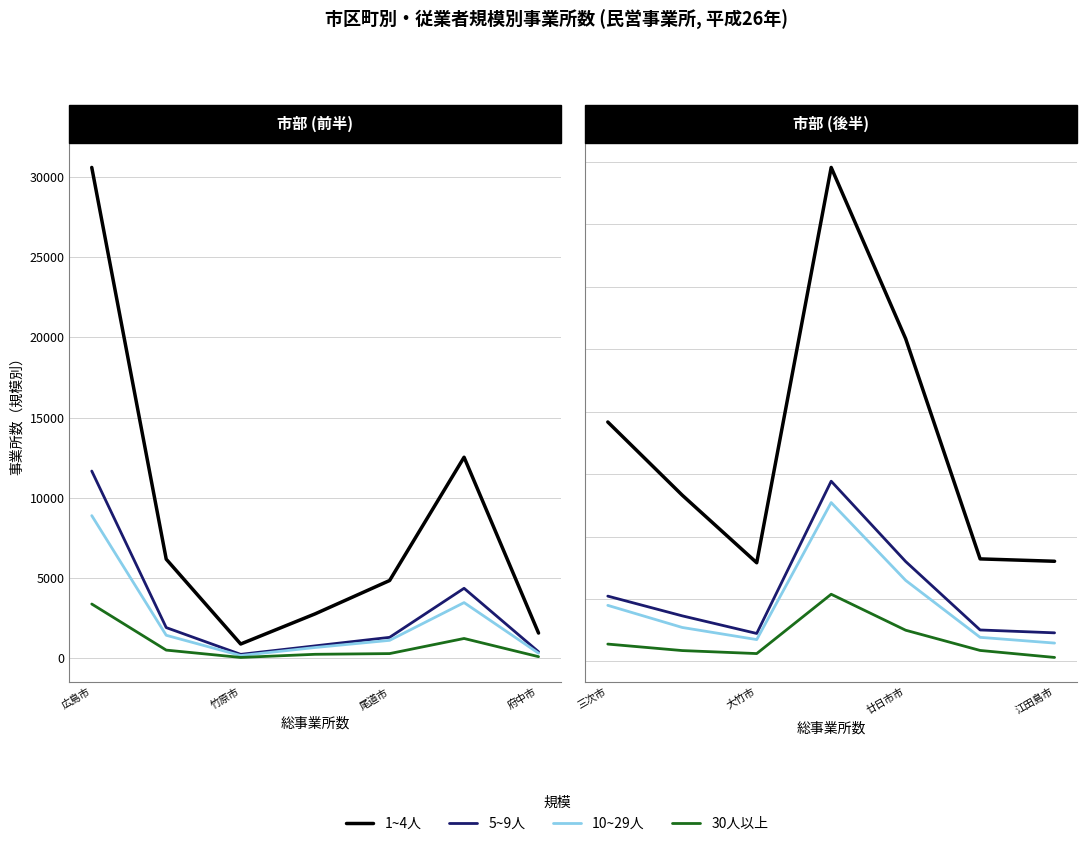

Which series changed the most between 尾道市 and 府中市?

1~4人